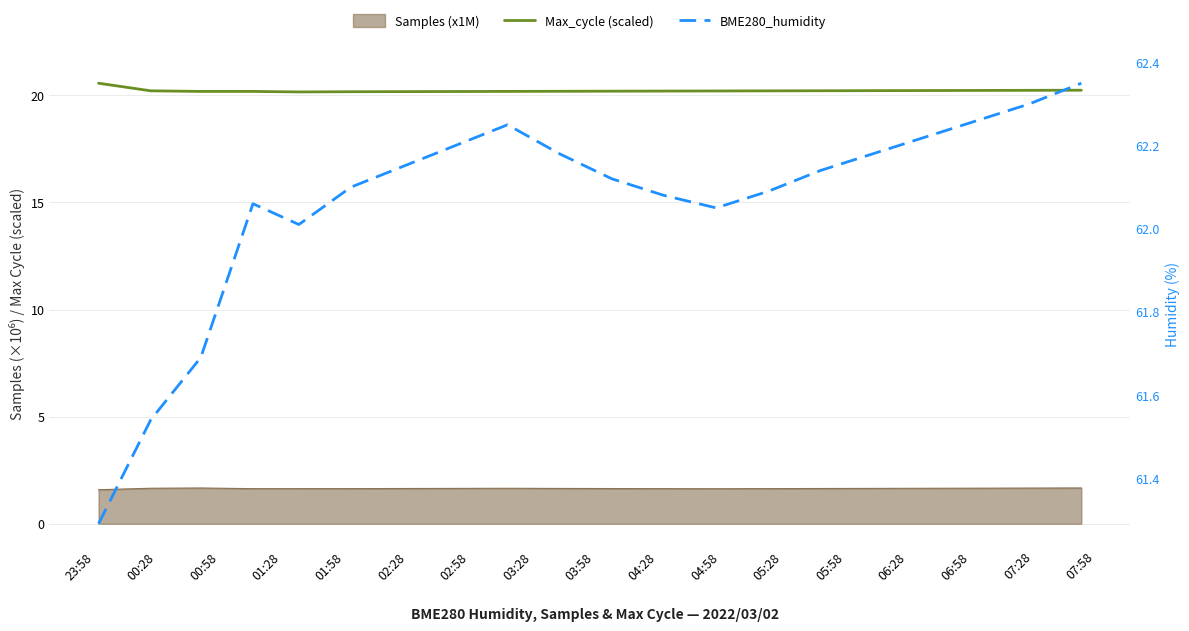

At how many categories does at least one series exceed 50?

20